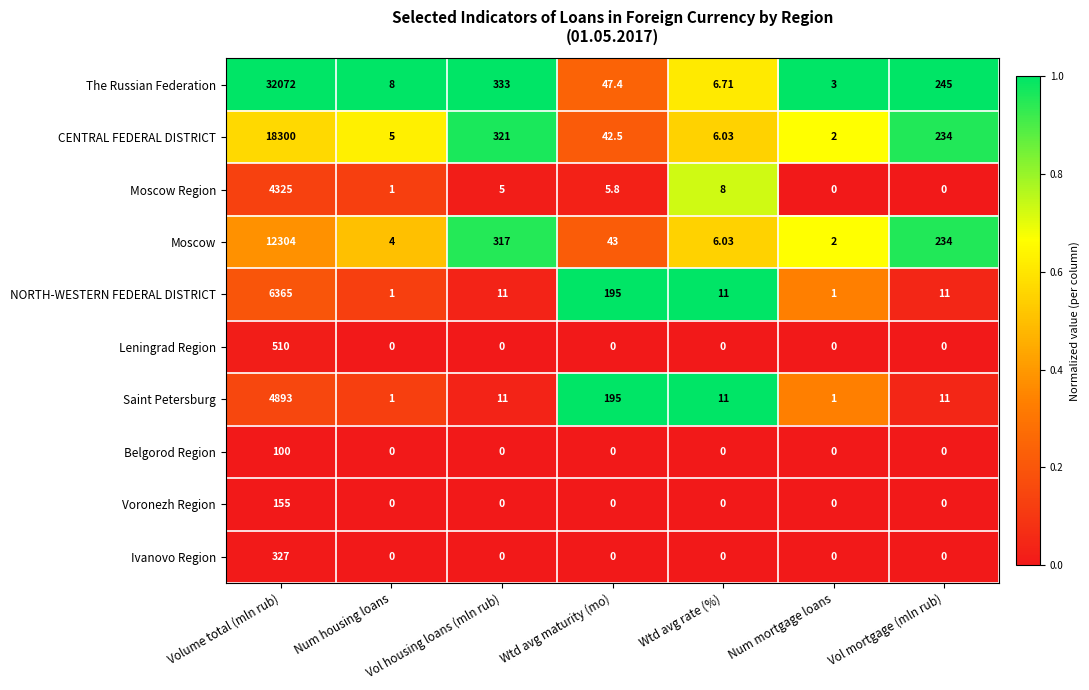

At which label does The Russian Federation reach its minimum?

Num mortgage loans